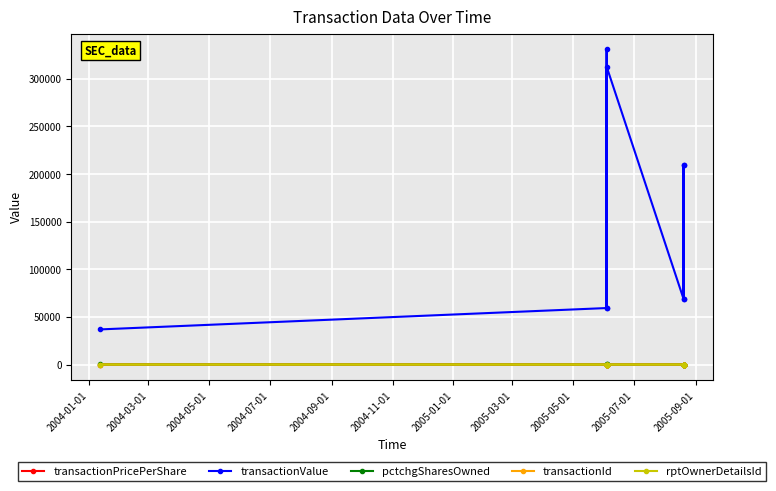

Rank the categories by transactionPricePerShare value from lowest to highest.

2004-01-01, 2004-03-01, 2004-07-01, 2004-11-01, 2005-03-01, 2004-09-01, 2005-01-01, 2005-05-01, 2004-05-01